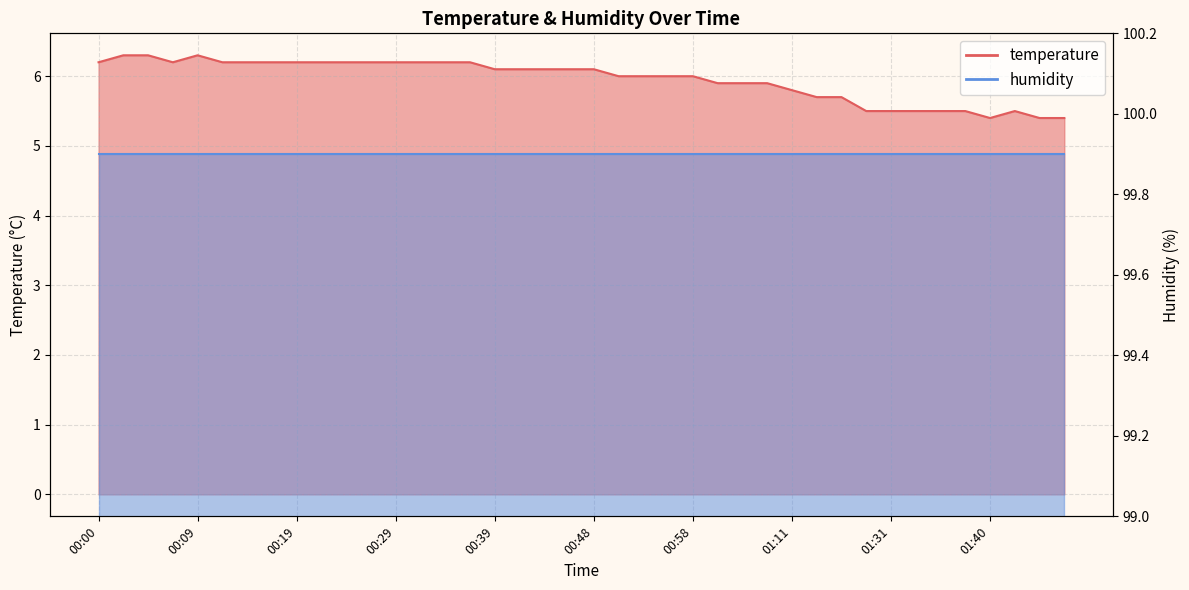

True or false: there are more than 2 points higher than both neighbors.

False